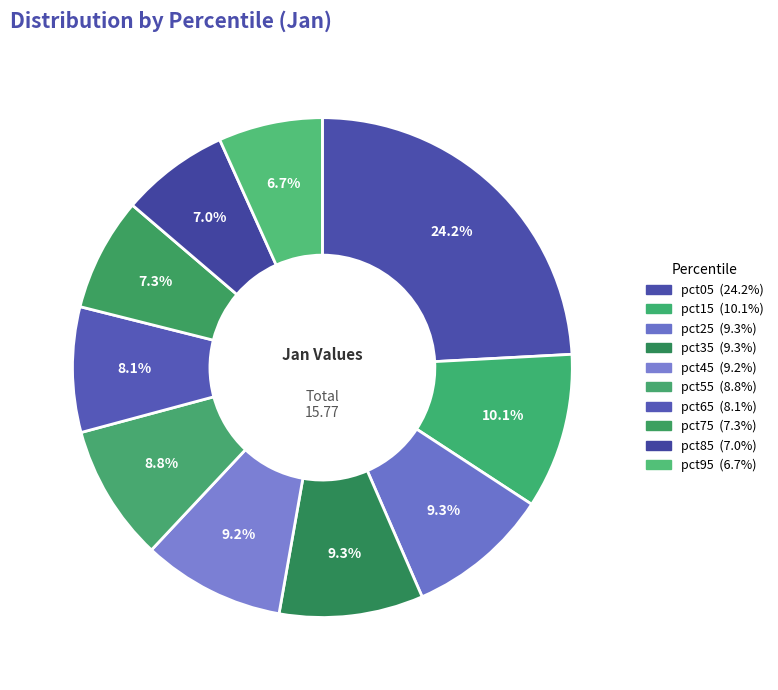

Is it true that pct95 is 7% of the pie?

True